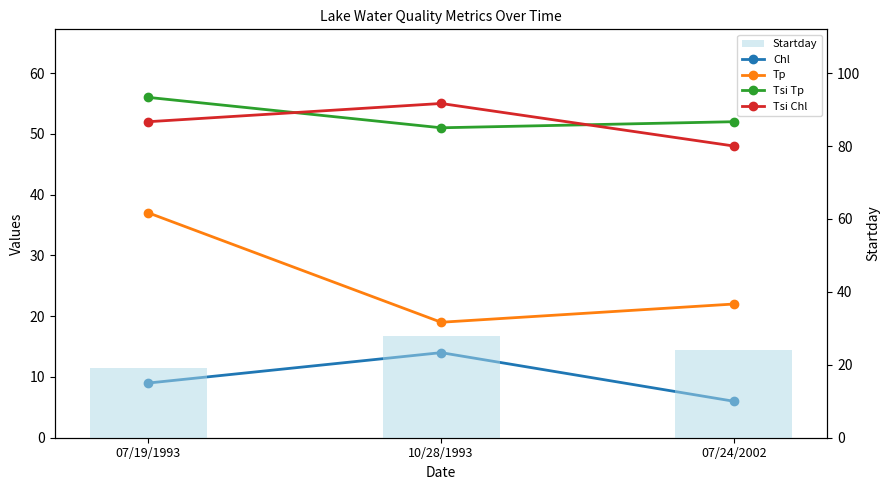

Which category has the highest value across all series?

07/19/1993